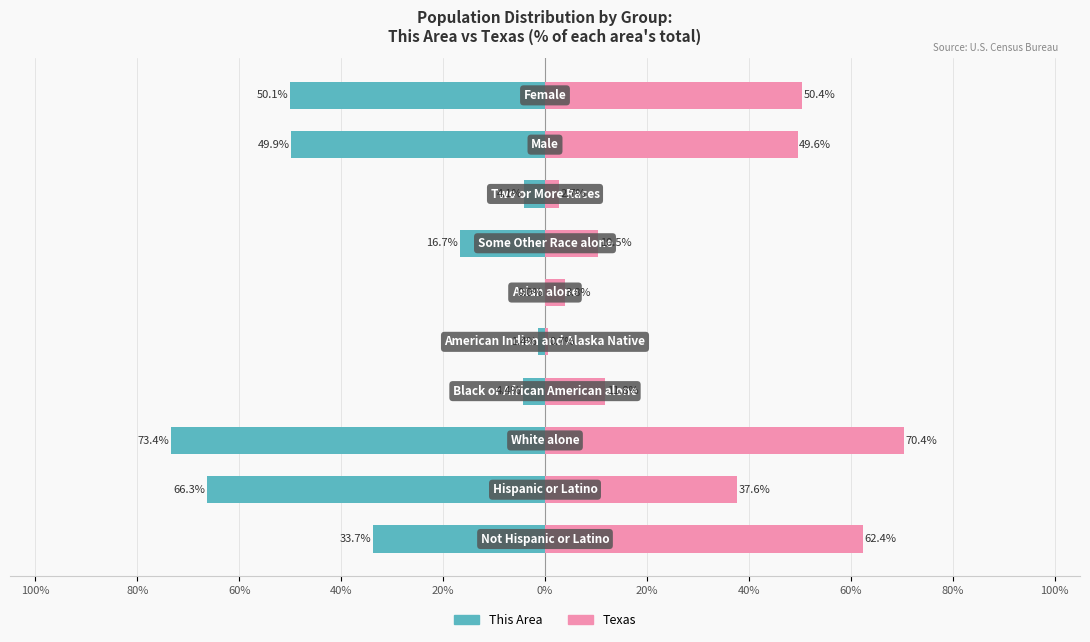

What is the sum of all Texas values?

299.9